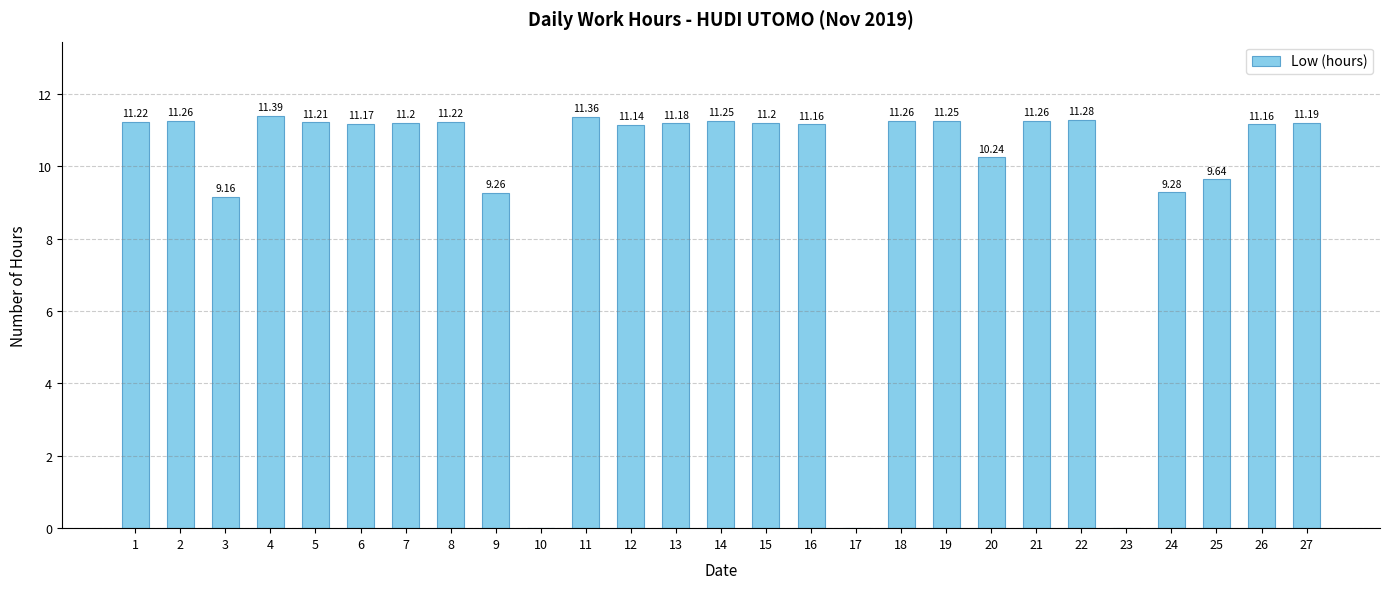

True or false: the data shows 11.2 at 13.

True